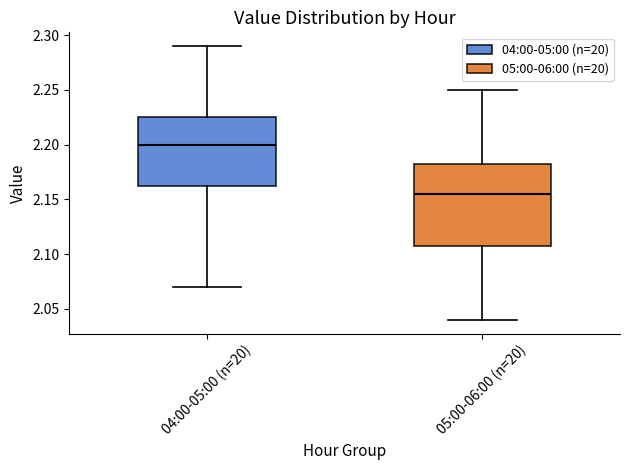

Which box has the lowest median line?

05:00-06:00 (n=20)